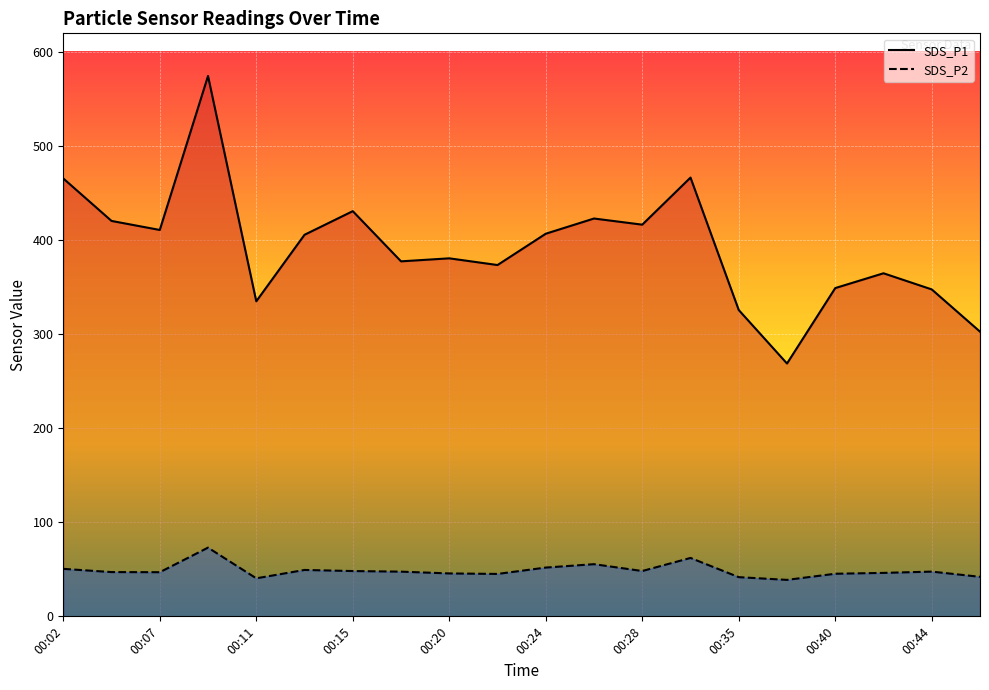

True or false: SDS_P1 has more than 1 points higher than both neighbors.

True